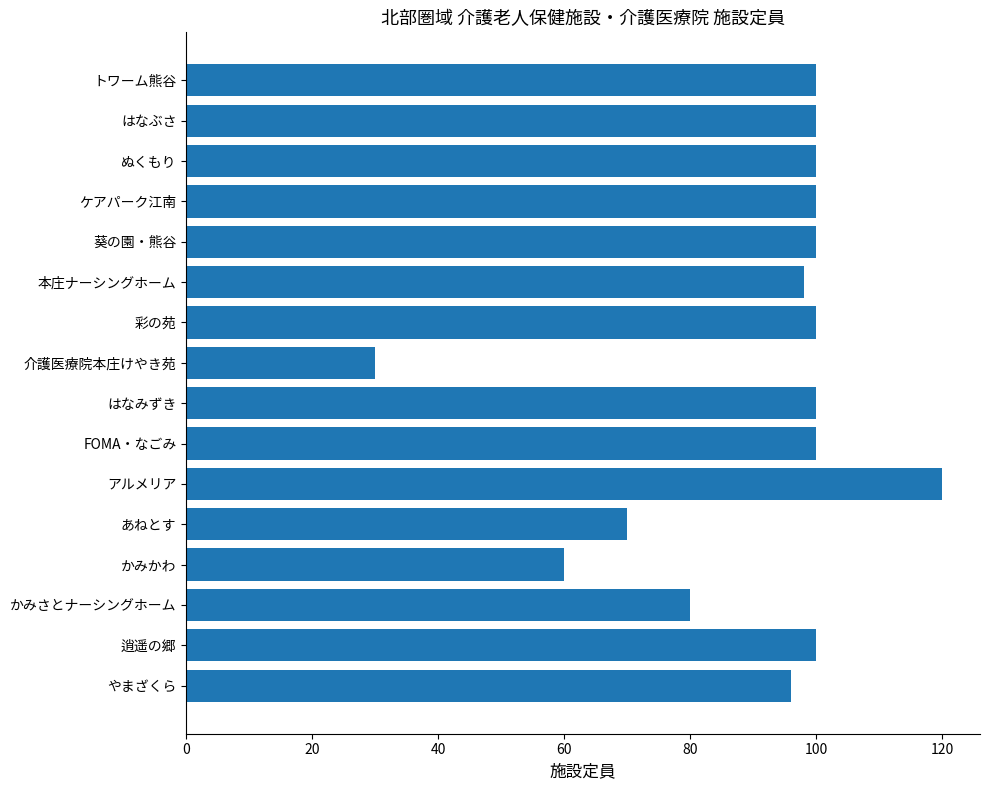

Between やまざくら and アルメリア, which is larger?

アルメリア